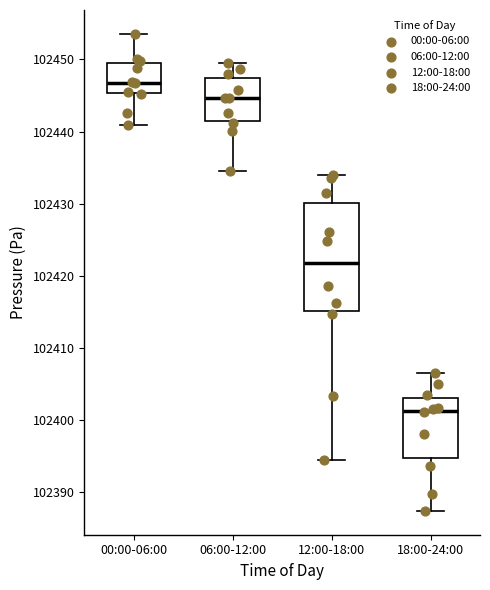

Where is the lower edge of the box for 12:00-18:00 on the y-axis? The values are not printed on the chart, so give them approximately, as read against the axis.

102415